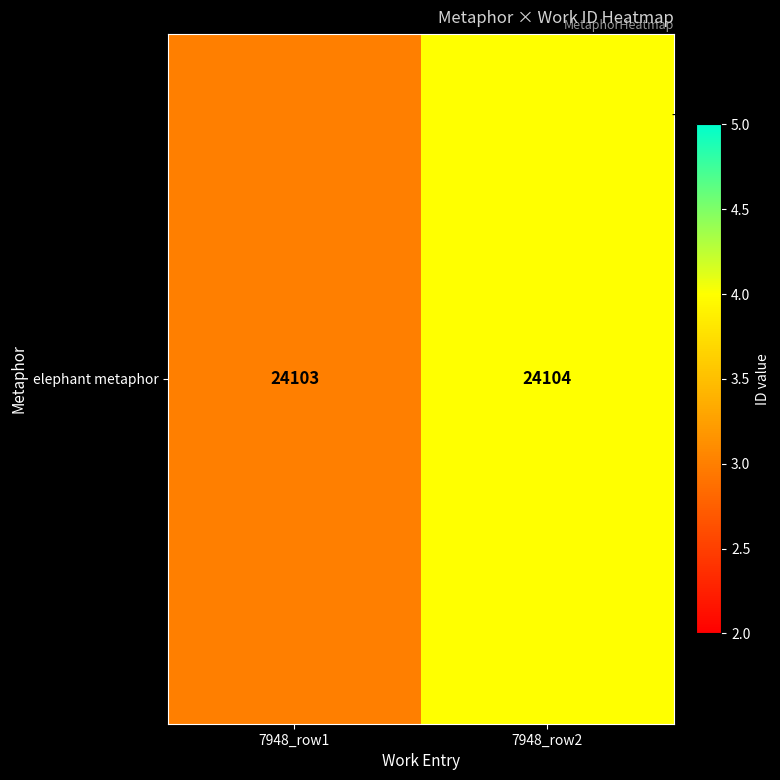

Rank the categories by value from lowest to highest.

7948_row1, 7948_row2